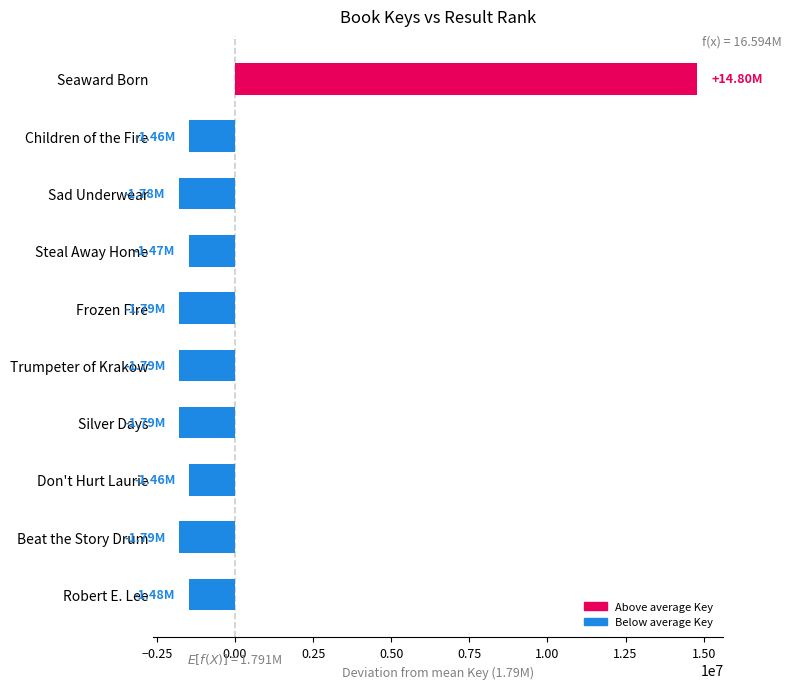

The chart shows a value of -511097 at Steal Away Home. True or false?

False